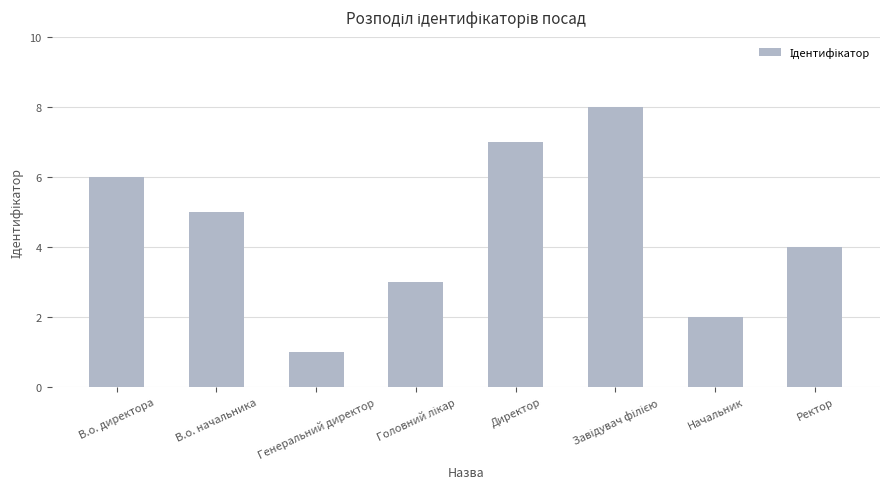

Where is the data nearest to the value 4?

Ректор